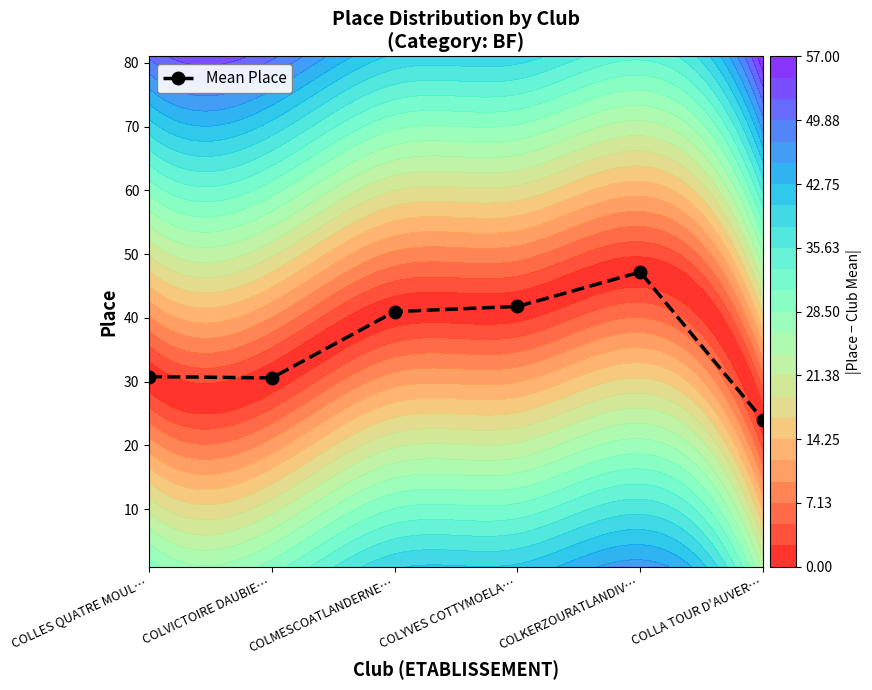

Which category has the highest value across all series?

COLKERZOURATLANDIV…